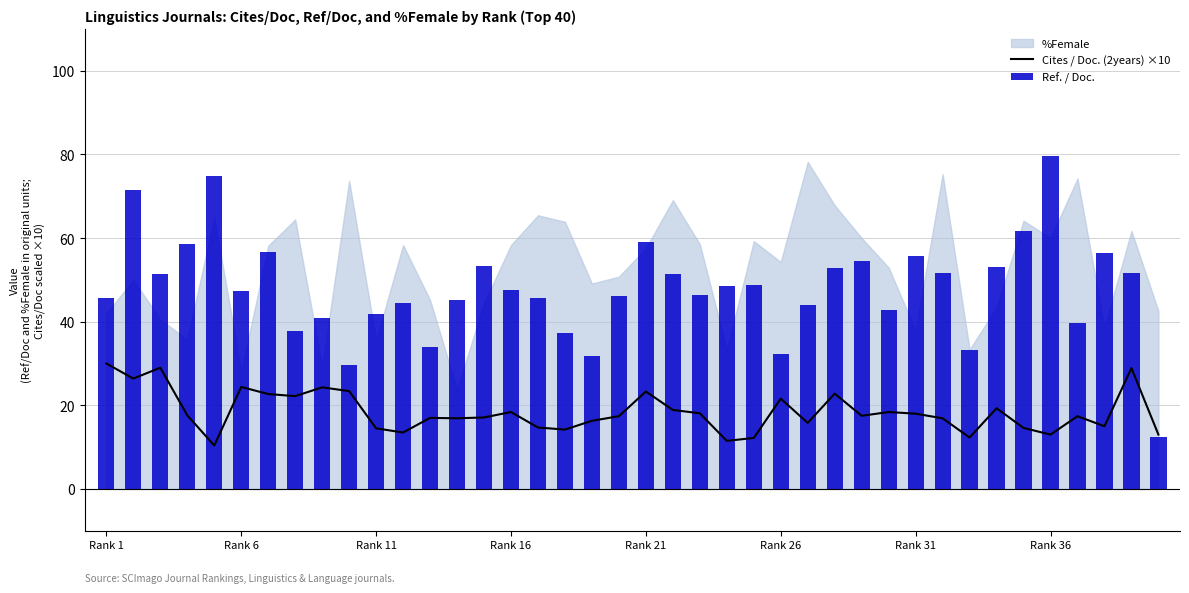

The value of Cites / Doc. (2years) ×10 at Rank 21 is 31.7. True or false?

False